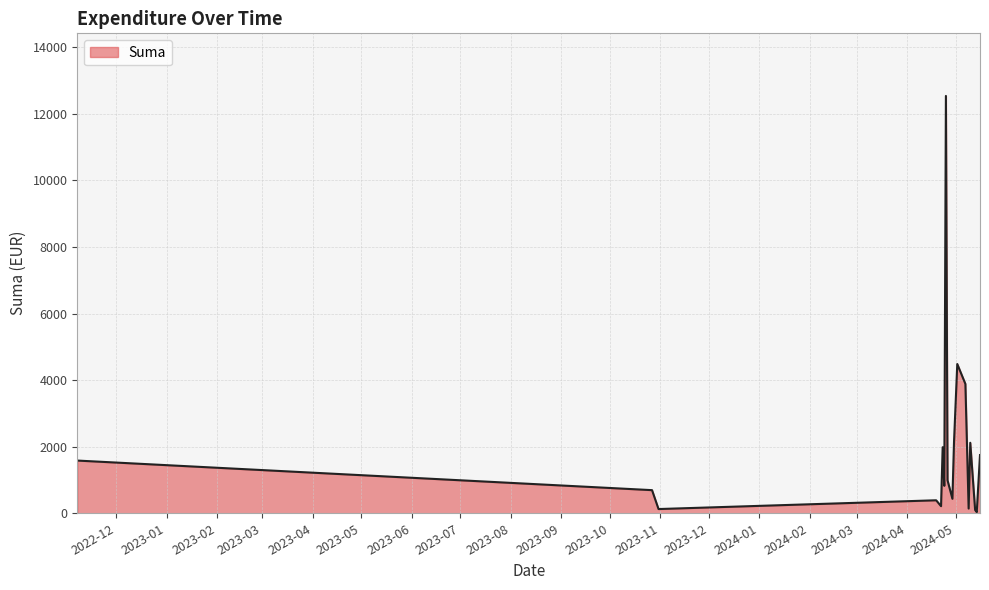

What is the maximum value shown in the chart?

12538.4